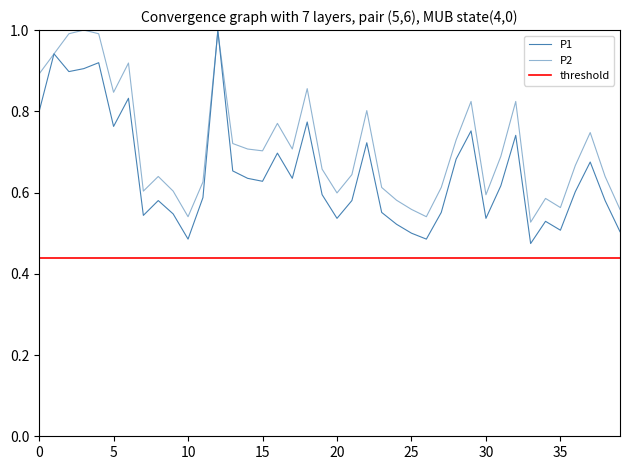

The value of P1 at 10 is 0.1. True or false?

False